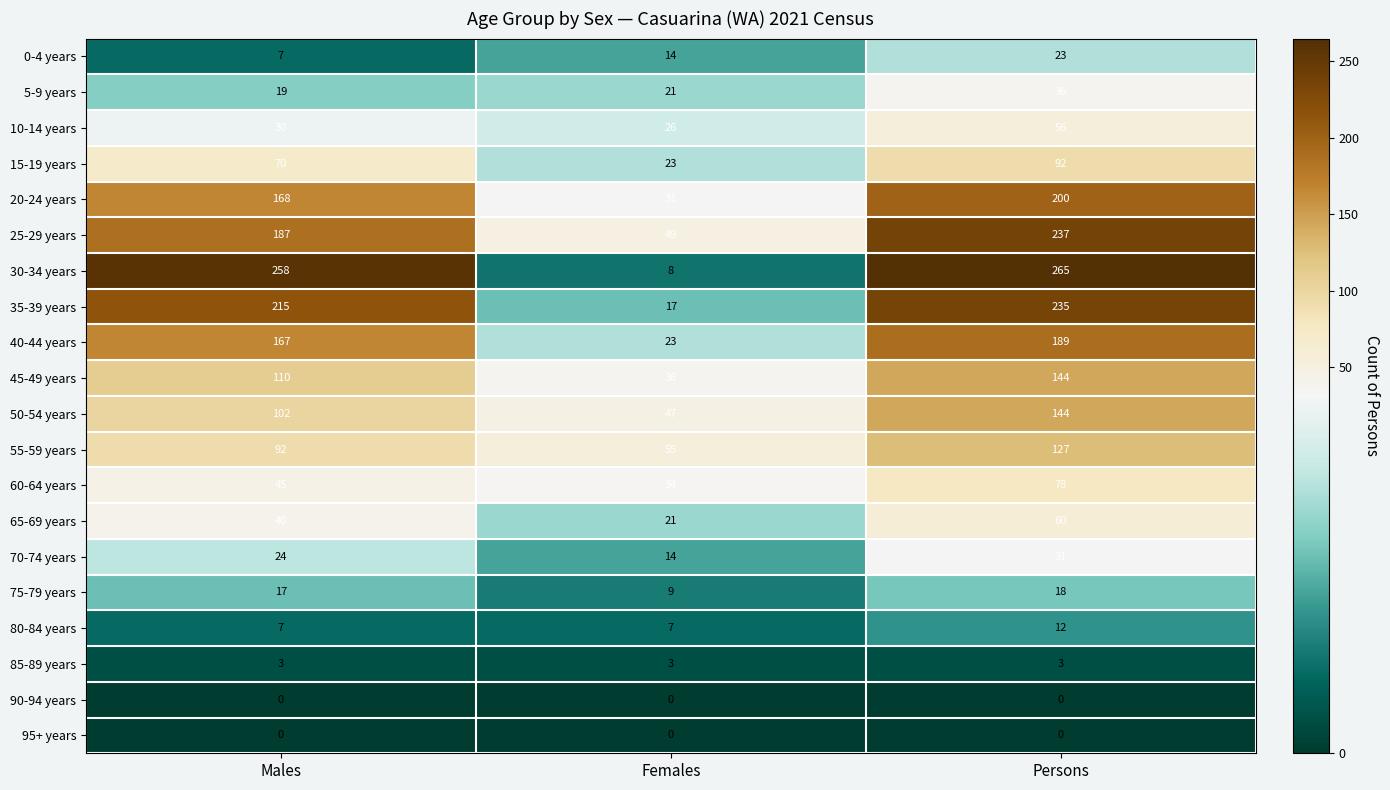

How many 75-79 years values are between 9 and 18?

3